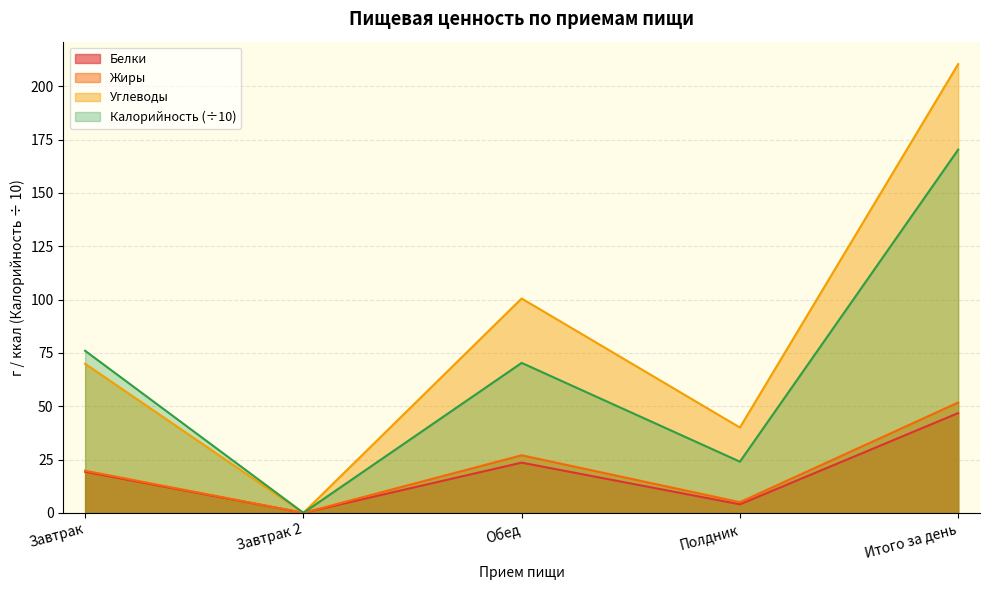

The value of Жиры at Полдник is 2.0. True or false?

False